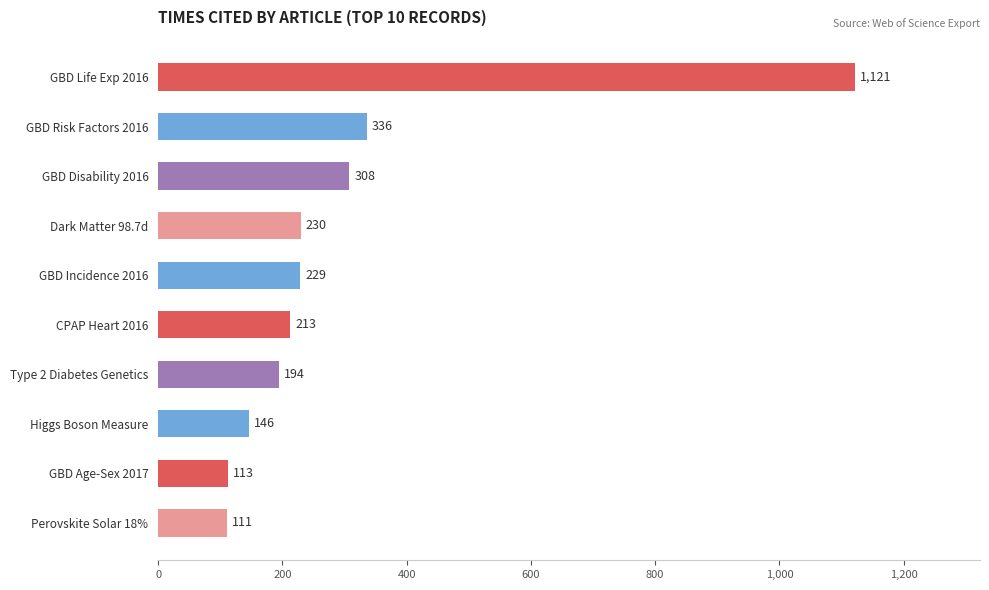

Rank the categories by value from lowest to highest.

Perovskite Solar 18%, GBD Age-Sex 2017, Higgs Boson Measure, Type 2 Diabetes Genetics, CPAP Heart 2016, GBD Incidence 2016, Dark Matter 98.7d, GBD Disability 2016, GBD Risk Factors 2016, GBD Life Exp 2016